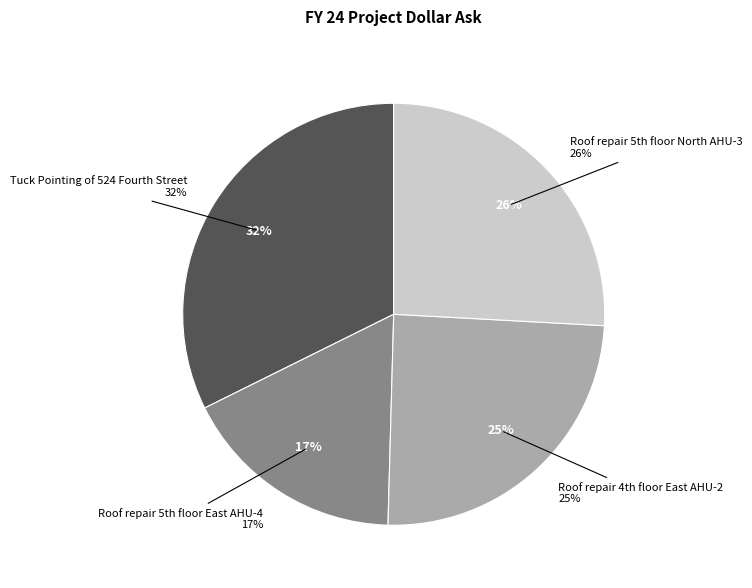

Is it true that Tuck Pointing of 524 Fourth Street is 32% of the pie?

True